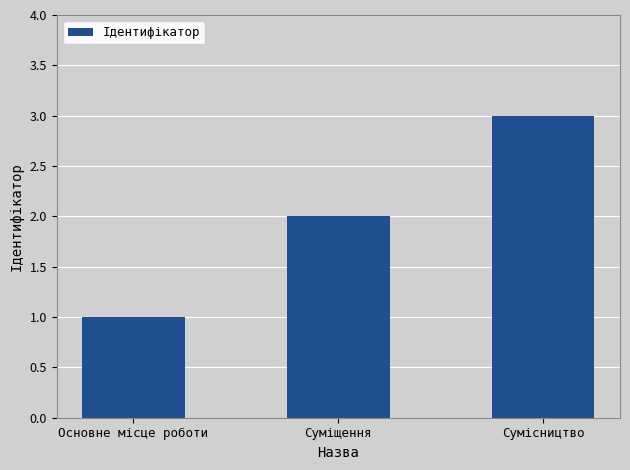

Reading left to right, transcribe all the data shown in this chart.

1	2	3